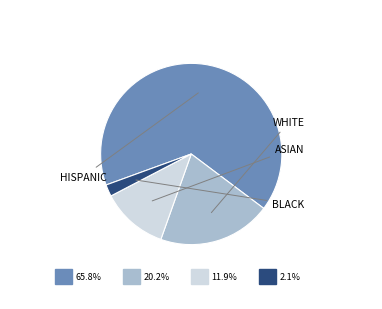

Is there any slice that represents more than half of the pie?

Yes